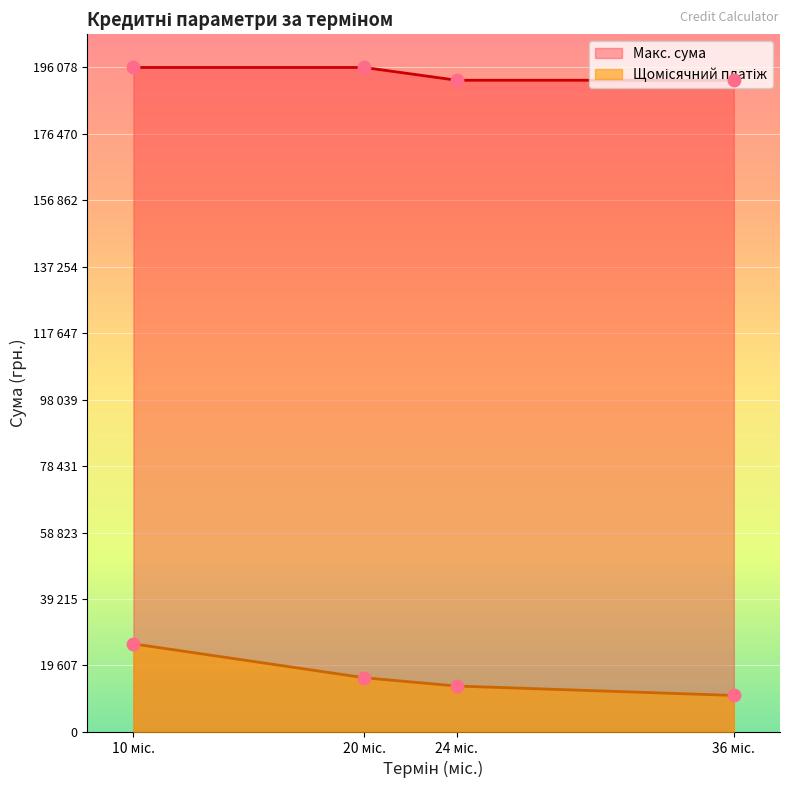

What is the total value across all series at 20 міс.?

212059.3